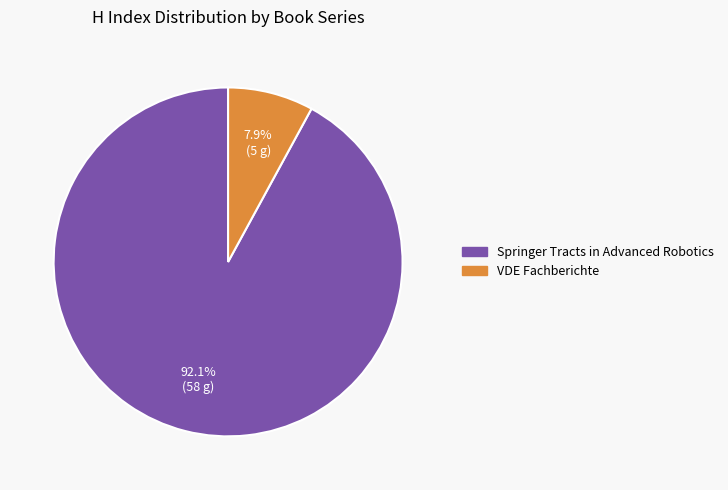

Is there any slice that represents more than half of the pie?

Yes